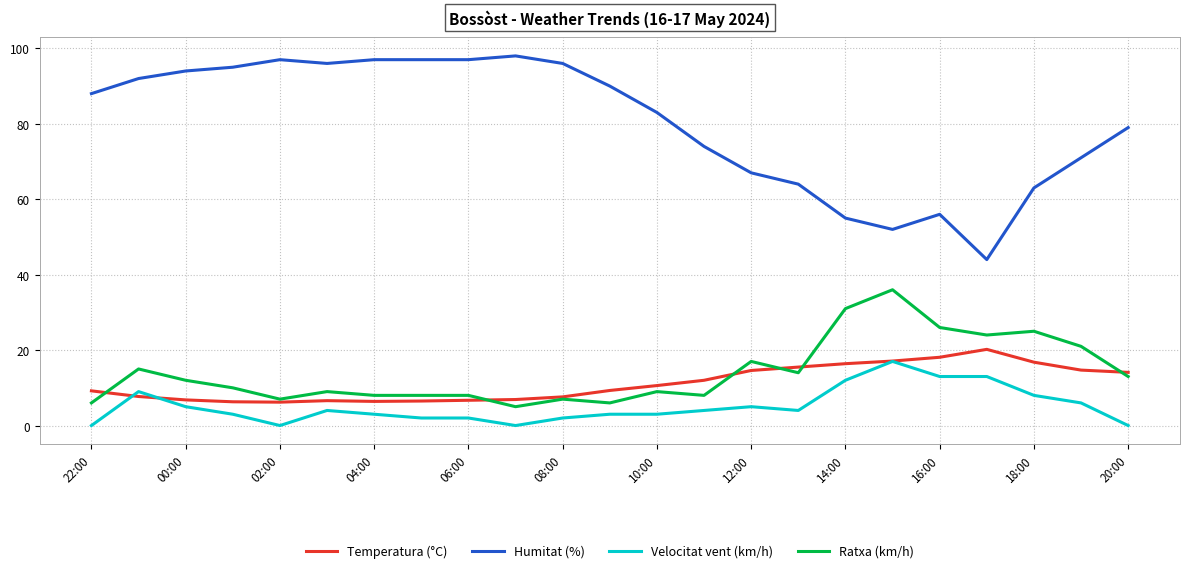

True or false: Ratxa (km/h) and Humitat (%) intersect in this chart.

False